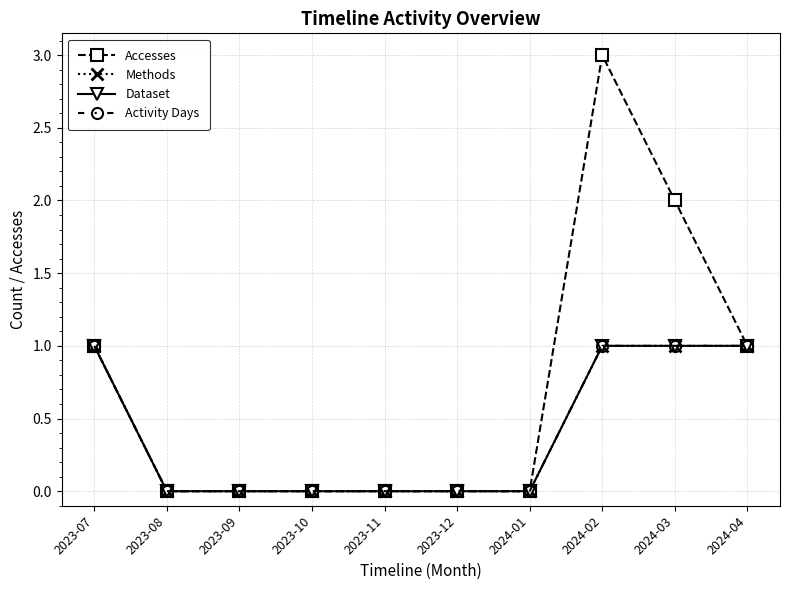

What is the greatest value displayed?

3